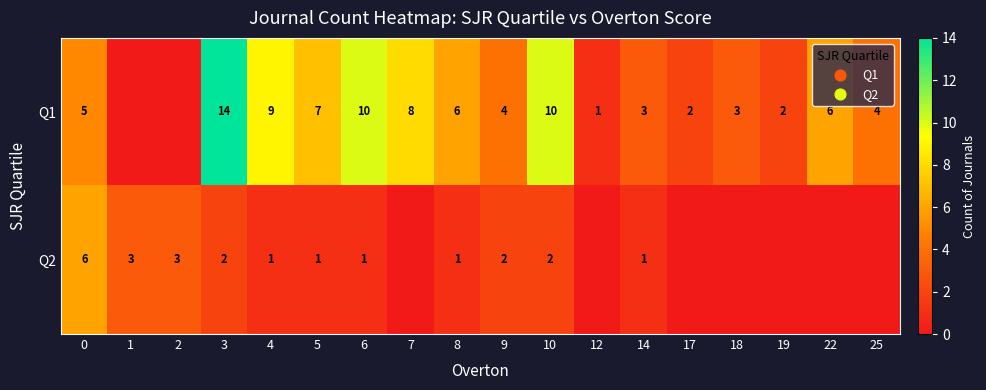

Is the value of Q1 at 0 greater than the value of Q2 at 3?

Yes